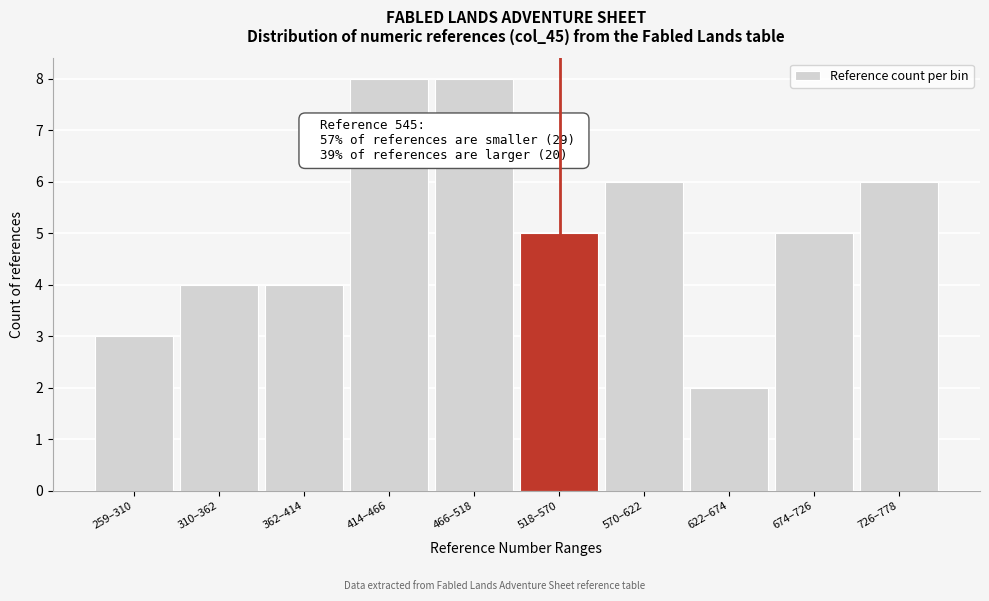

Reading right to left, what are all the values shown in this chart?

726–778=6	674–726=5	622–674=2	570–622=6	518–570=5	466–518=8	414–466=8	362–414=4	310–362=4	259–310=3